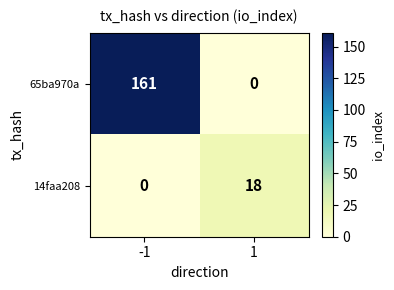

What is the spread (max minus min) of values at -1?

161